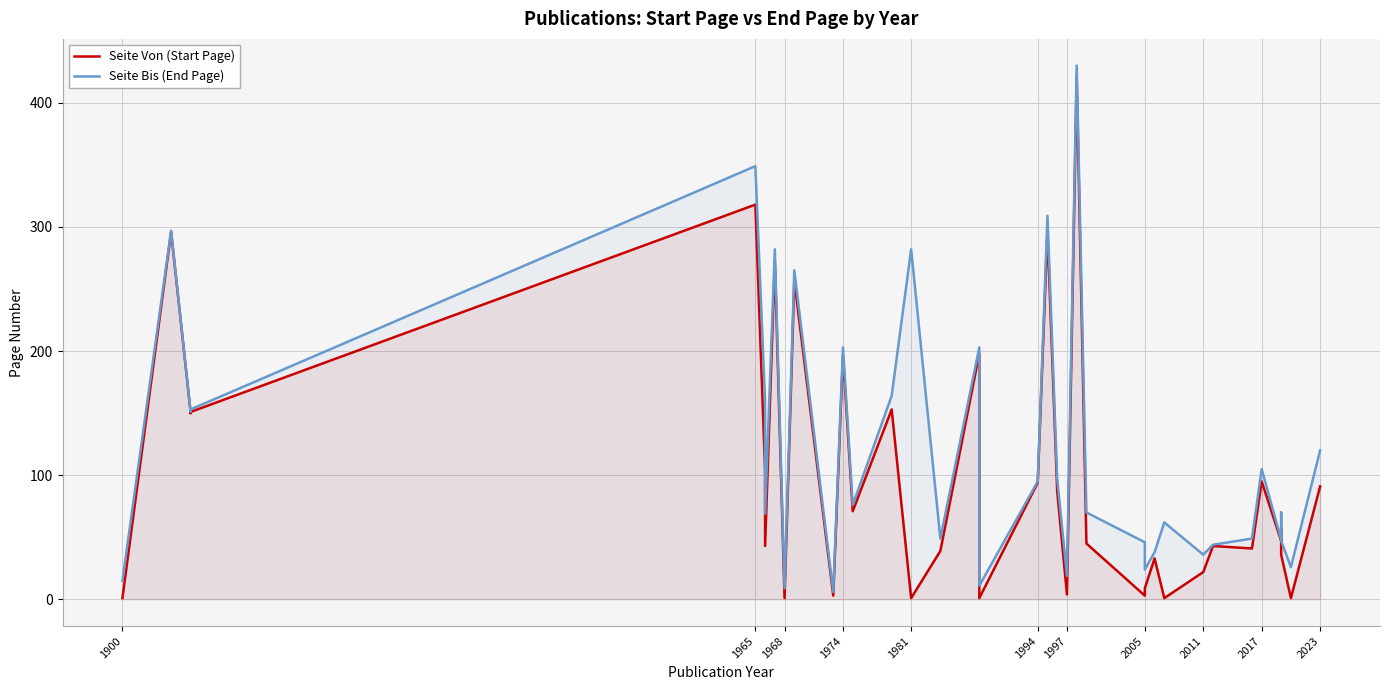

At 1974, list the series in order from largest to smallest.

Seite Bis (End Page), Seite Von (Start Page)